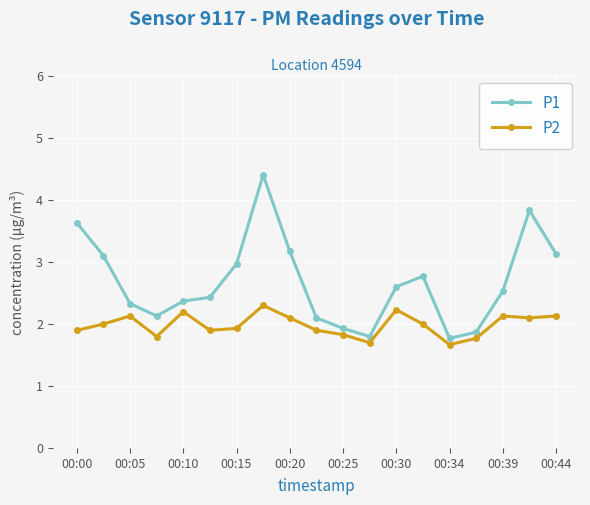

What are all the series names shown in the legend?

P1, P2